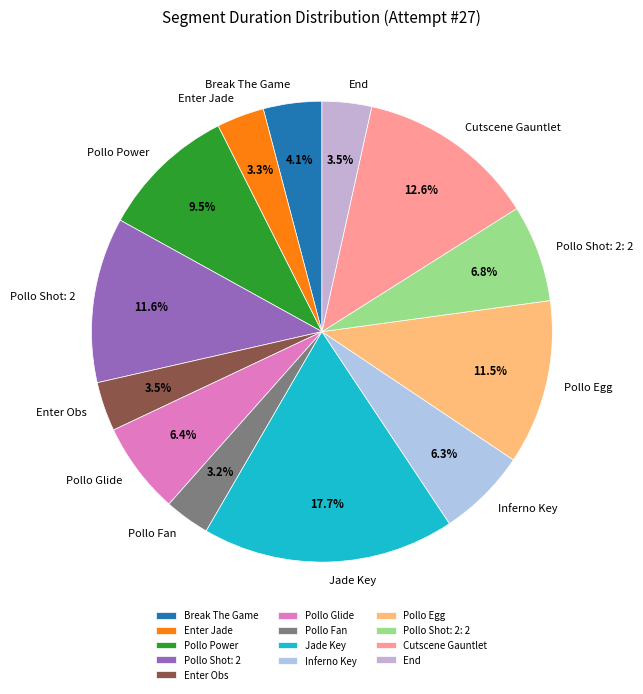

What is the ratio of the value at Pollo Egg to the value at End?

3.3